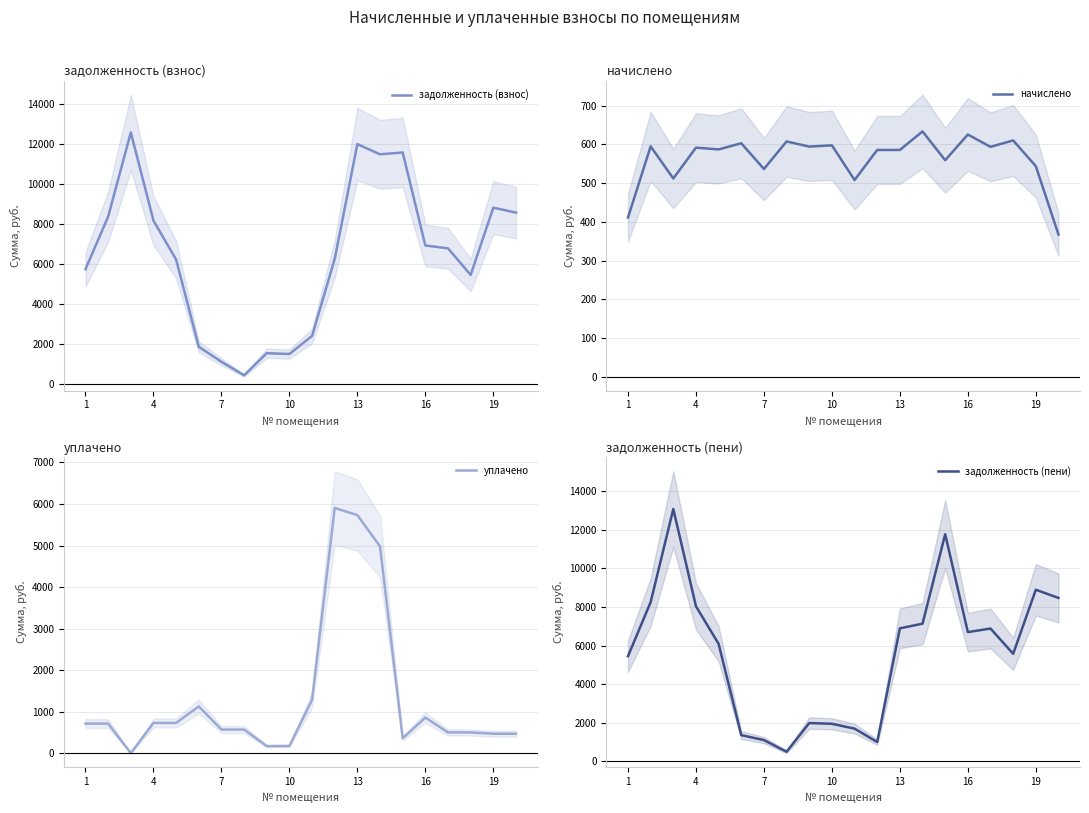

What is the sum of all задолженность (взнос) values?

127895.7